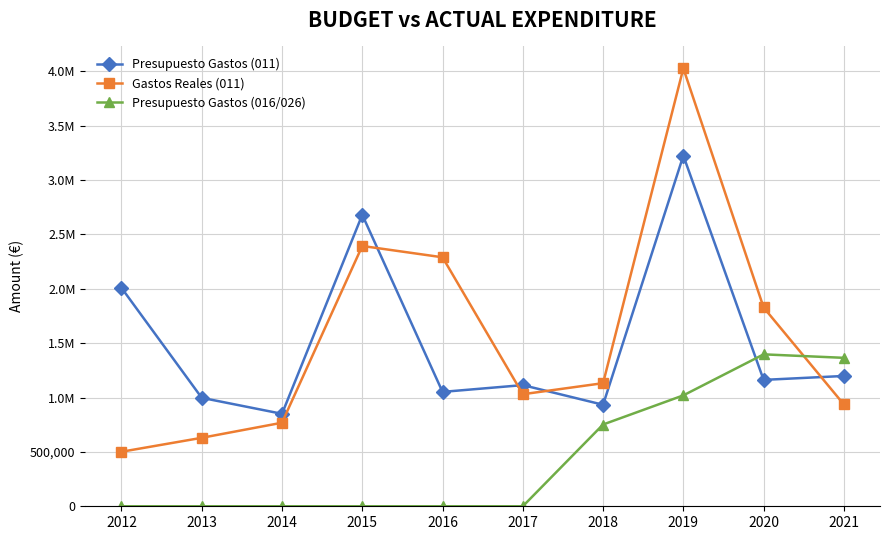

Which series ends up on top after the final intersection of Presupuesto Gastos (011) and Presupuesto Gastos (016/026)?

Presupuesto Gastos (016/026)